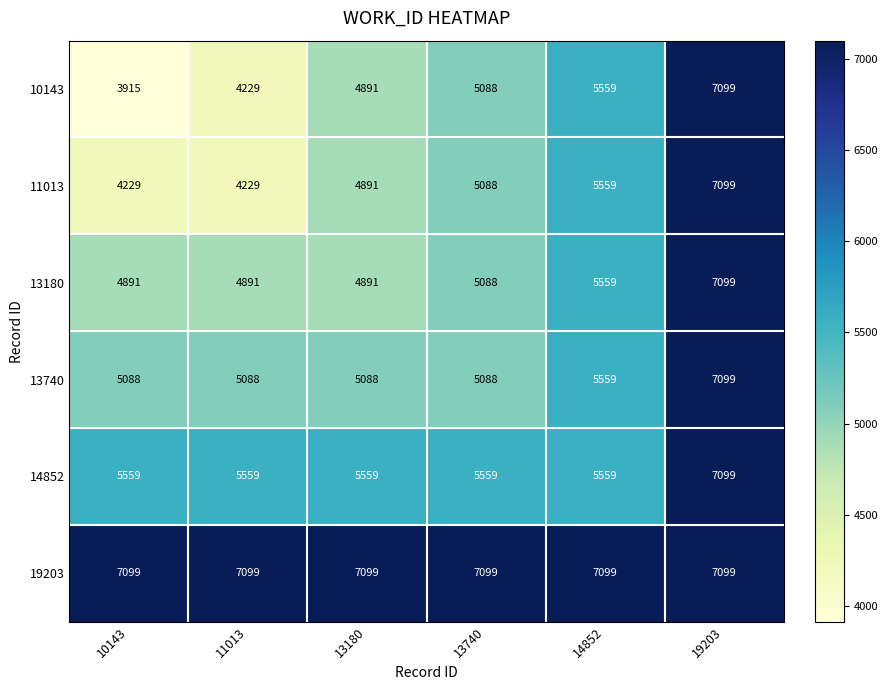

Between 10143 and 14852, which series saw the biggest shift?

10143